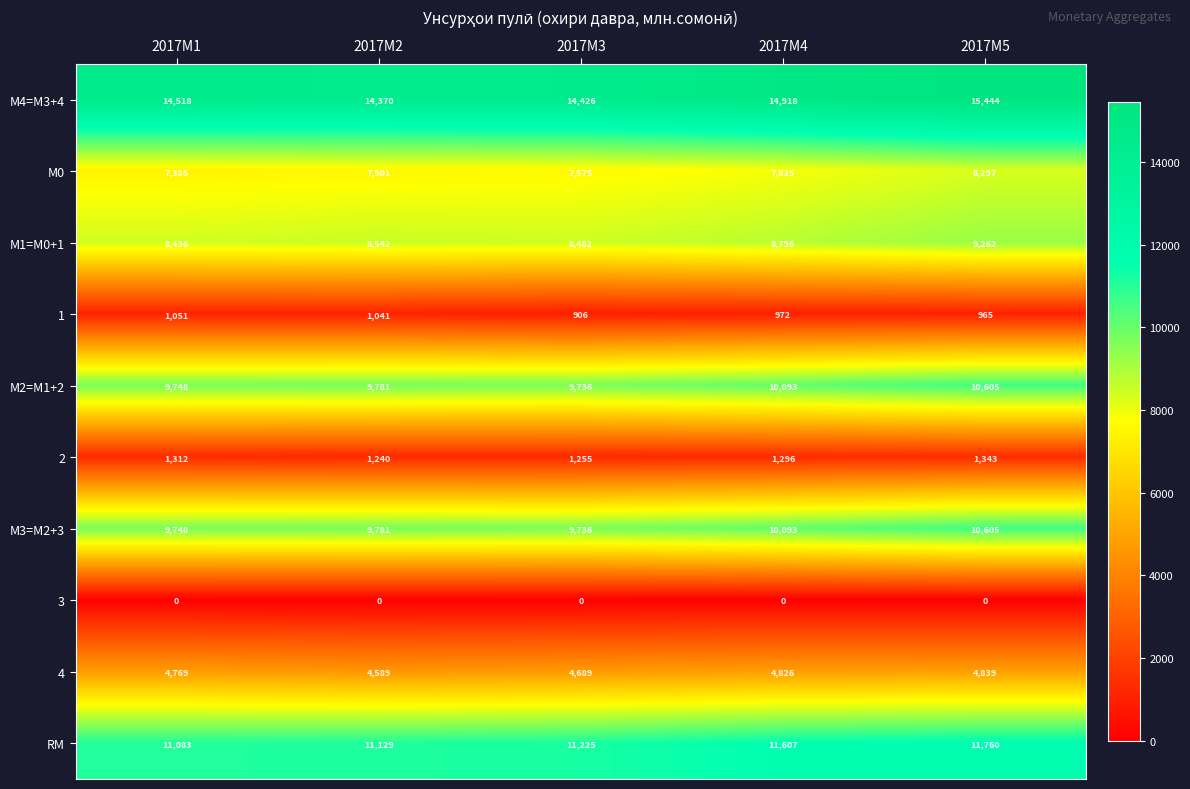

The value of 3 at 2017M5 is 0. True or false?

True